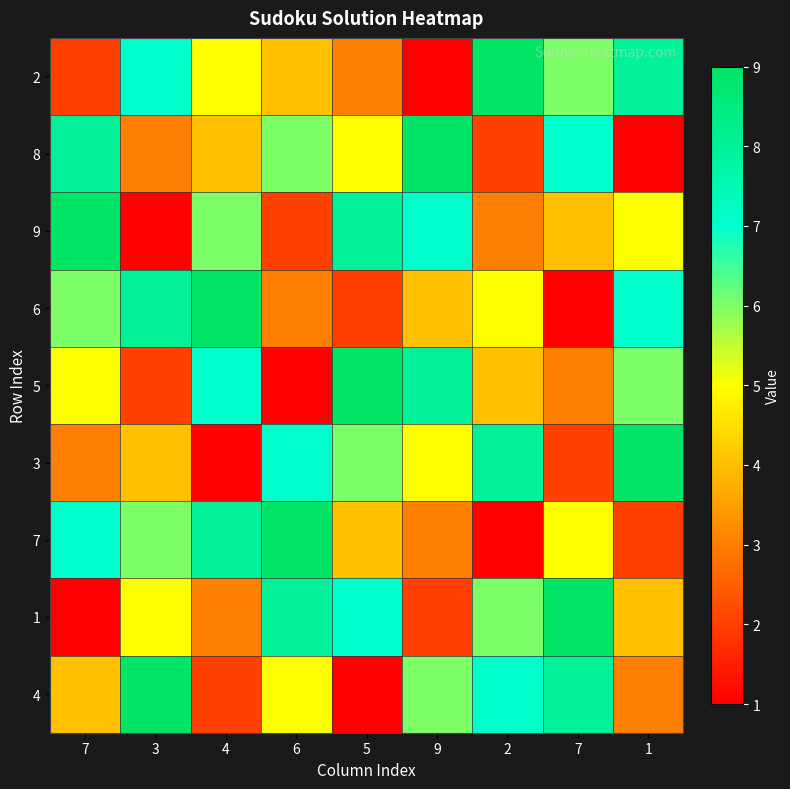

What is the maximum value shown in the chart?

9